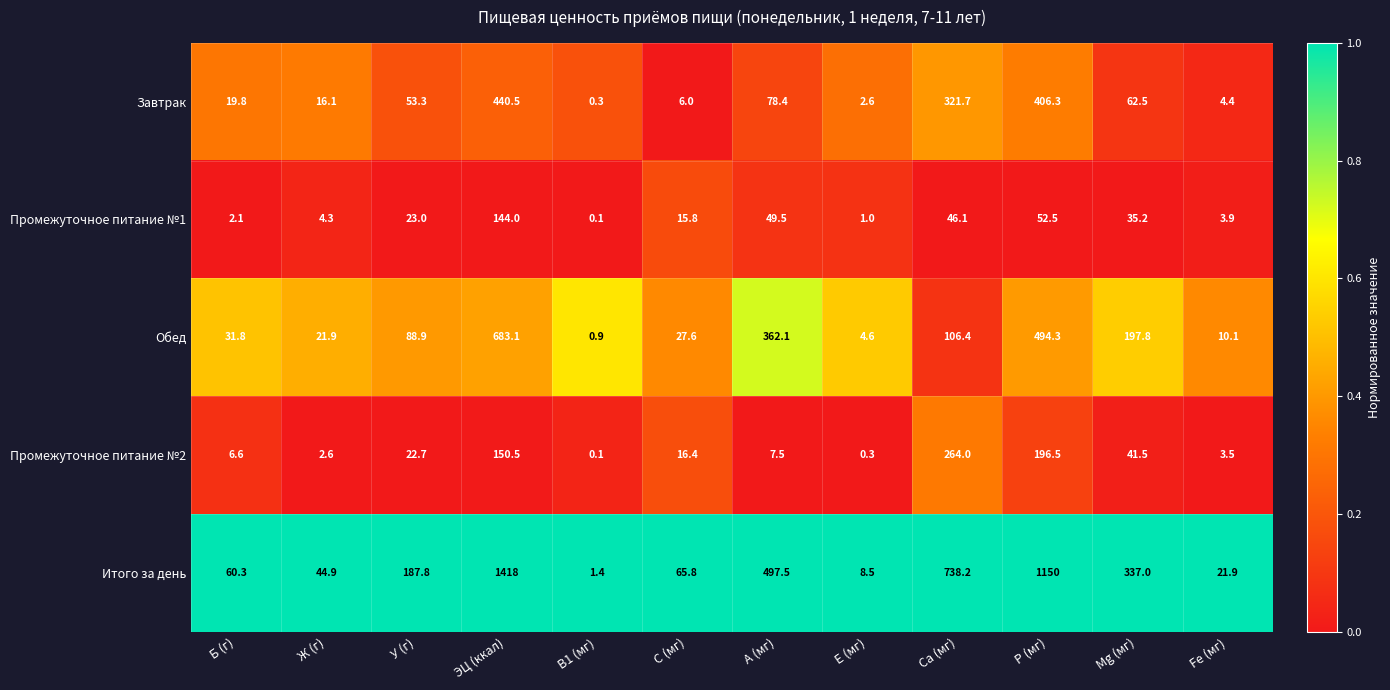

What is the spread (max minus min) of values at Ж (г)?

42.3